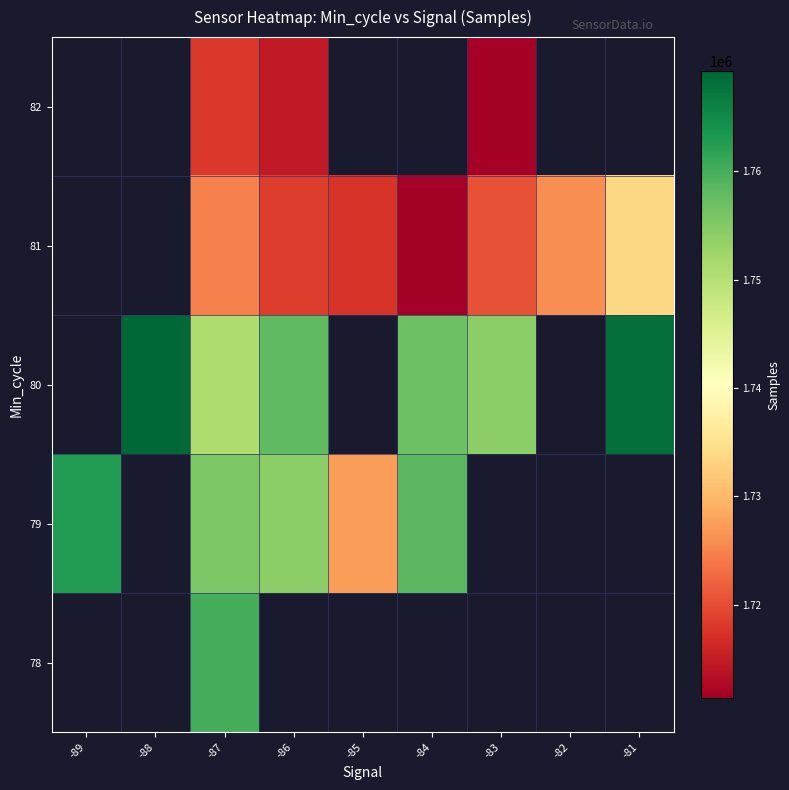

How many data points does each series have?

9